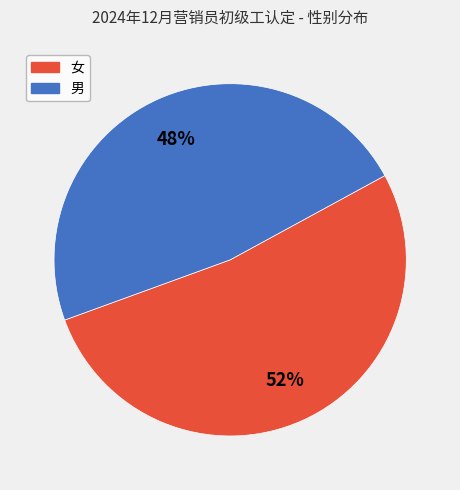

Is 男 the majority of the pie?

No